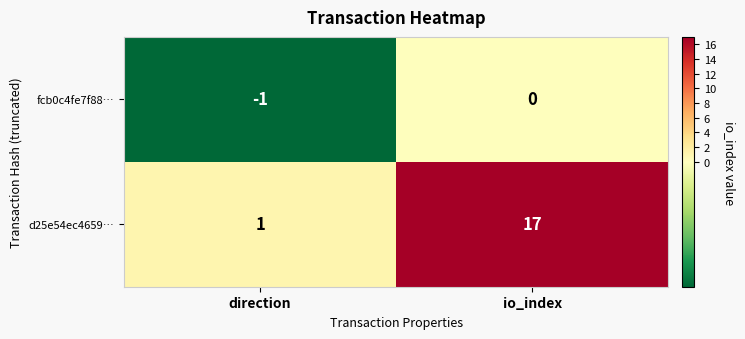

How many categories are shown in the chart?

2